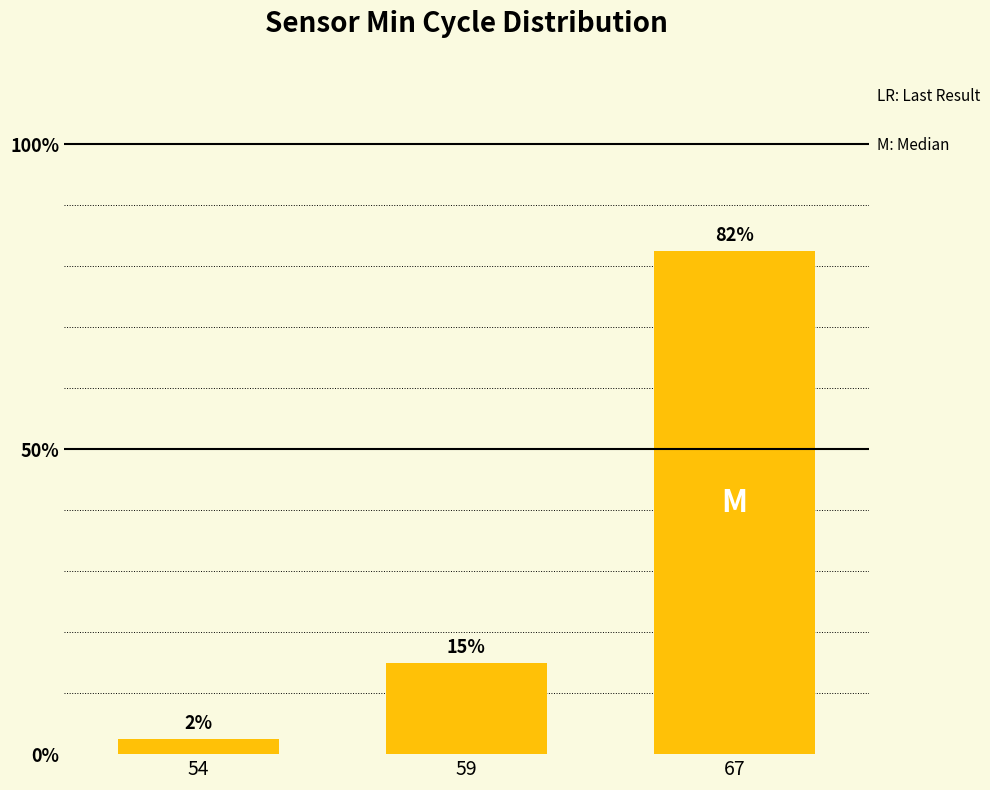

Are the bars horizontal?

No